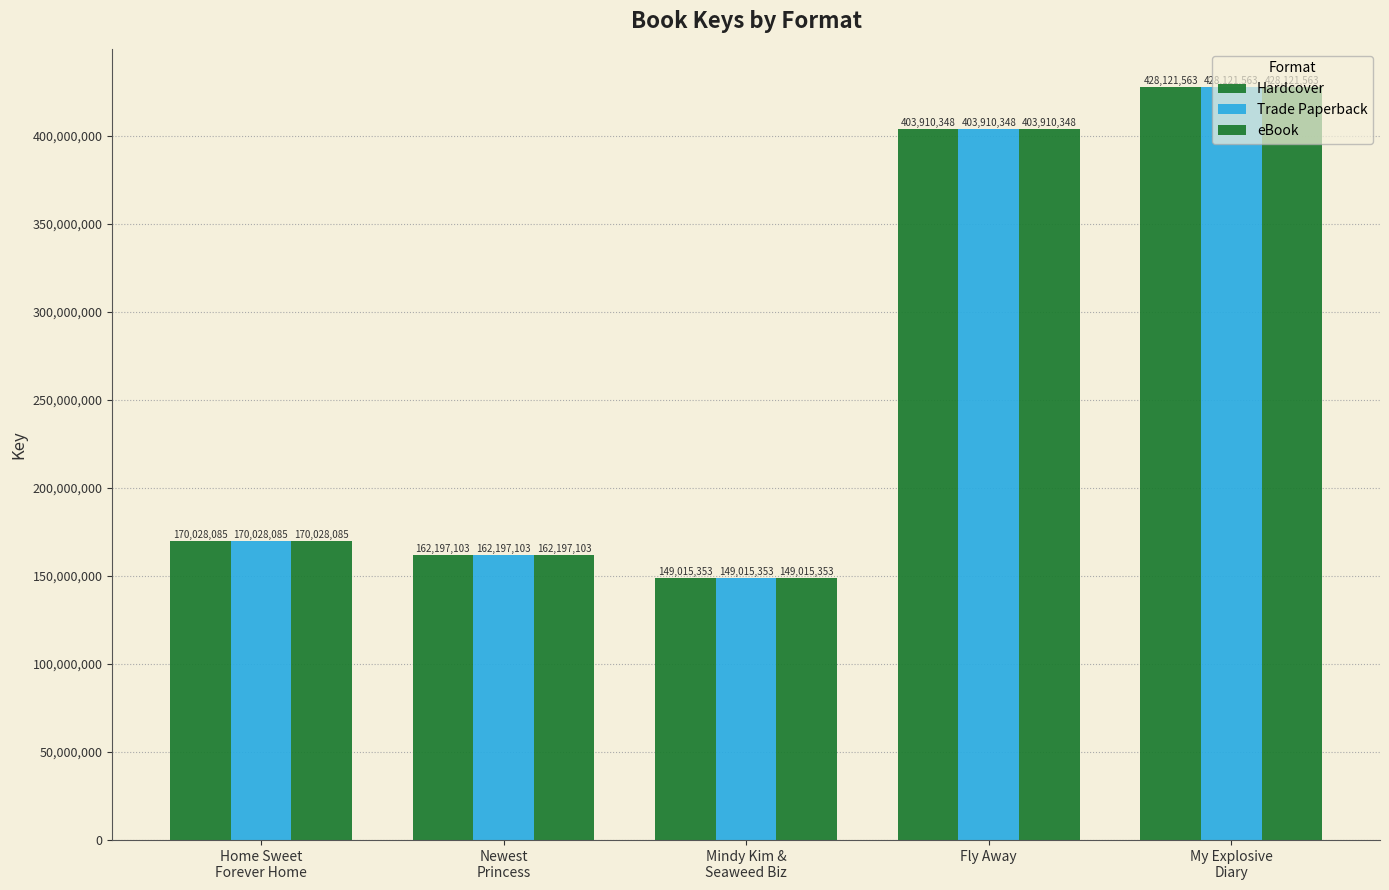

Count the number of data series in this chart.

3